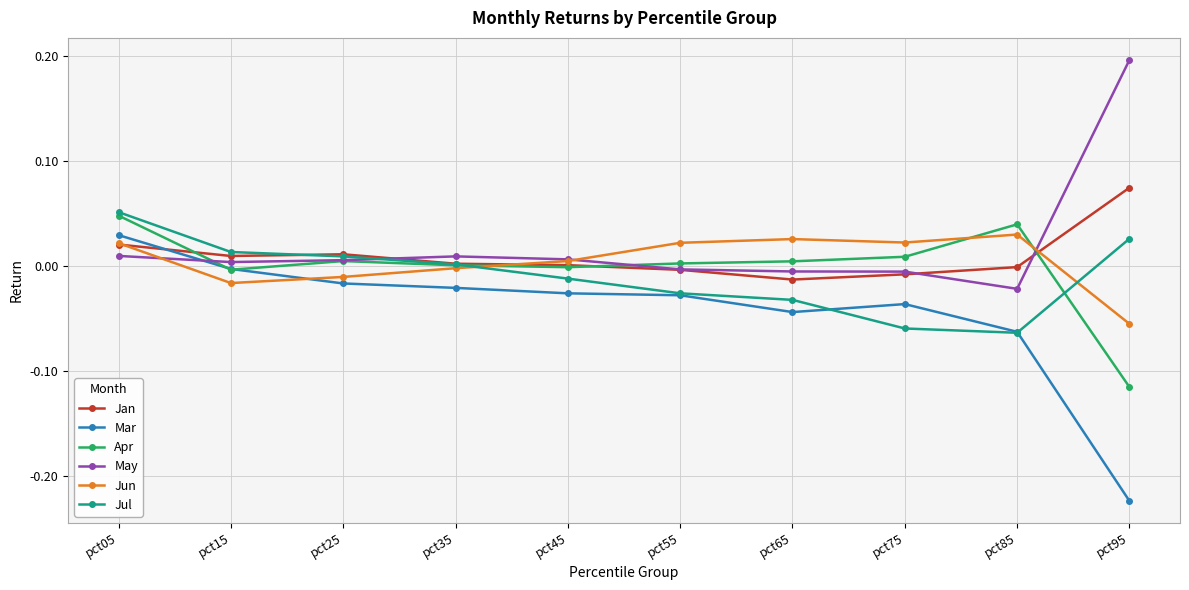

After their last crossing, which series has the higher values: Jan or Mar?

Jan